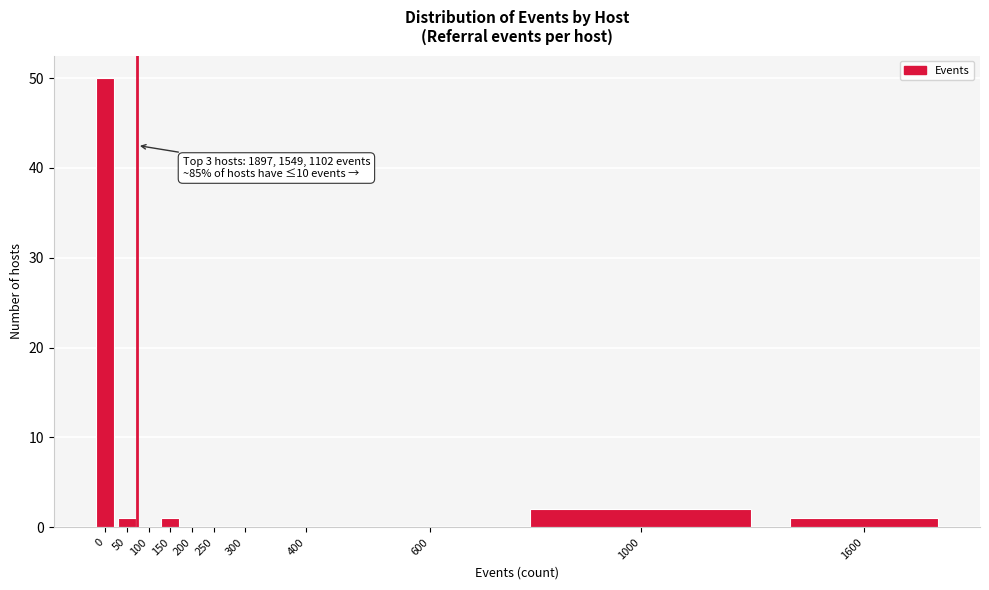

Reading right to left, transcribe all the data shown in this chart.

1600=1	1000=2	600=0	400=0	300=0	250=0	200=0	150=1	100=0	50=1	0=50